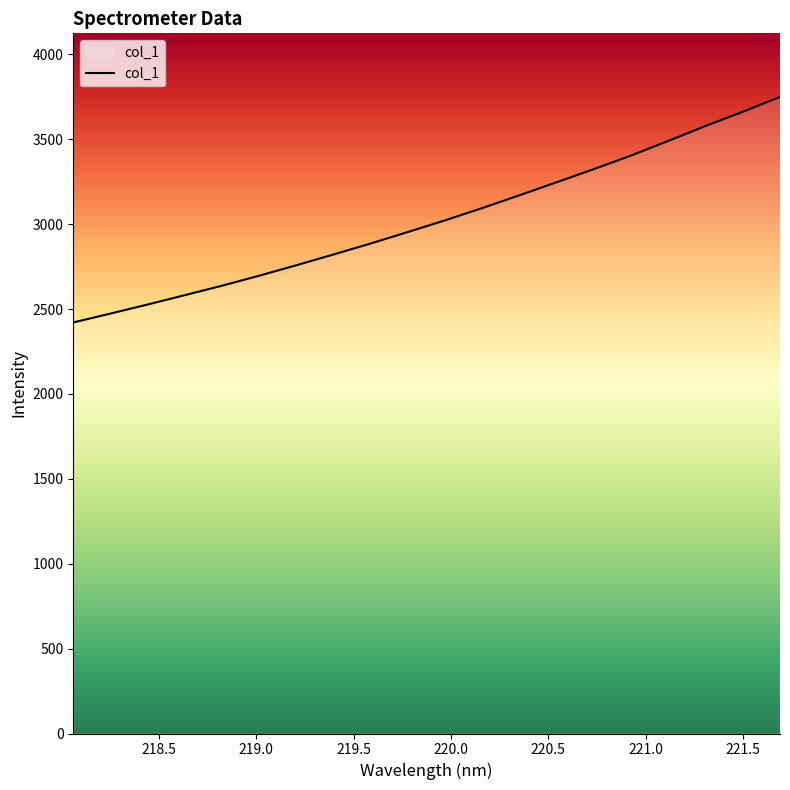

Reading left to right, transcribe all the data shown in this chart.

2421.2	2473.6	2527.1	2582.3	2637.9	2696.9	2758.5	2822.1	2886.9	2954.5	3023.4	3095.7	3171.2	3247.6	3325.0	3405.0	3491.1	3578.9	3662.4	3749.5